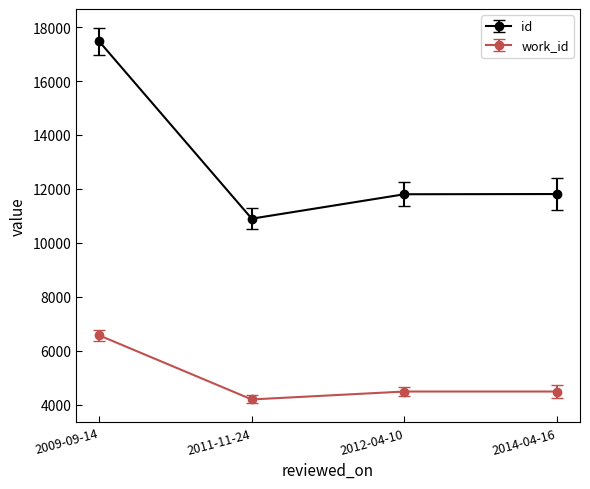

How many data points in work_id are less than 4493?

1